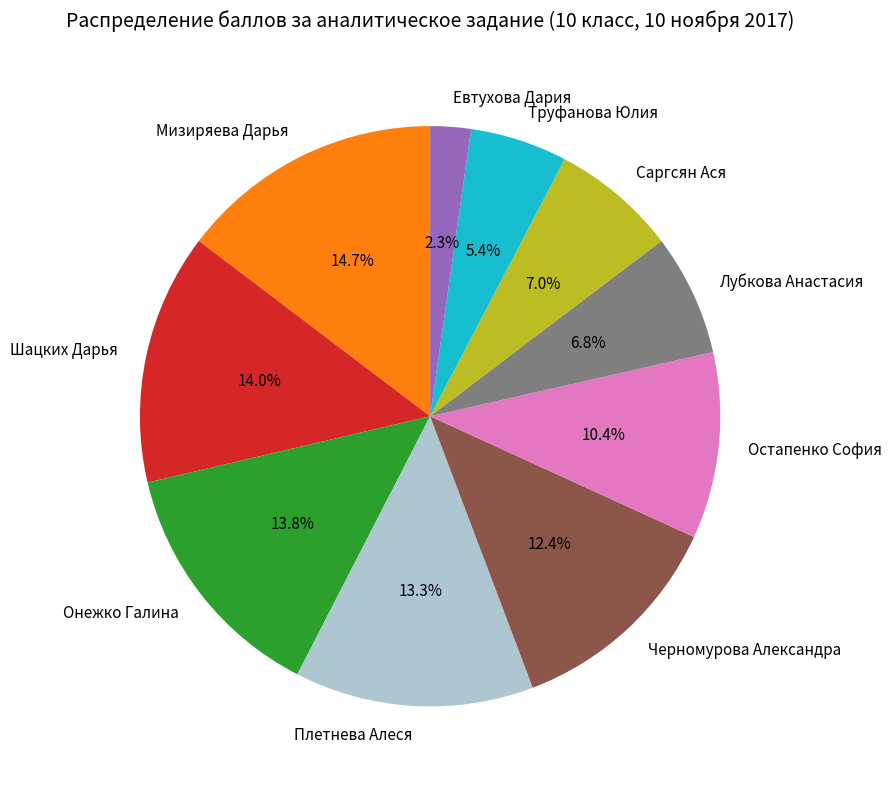

Is it true that Онежко Галина is 5% of the pie?

False